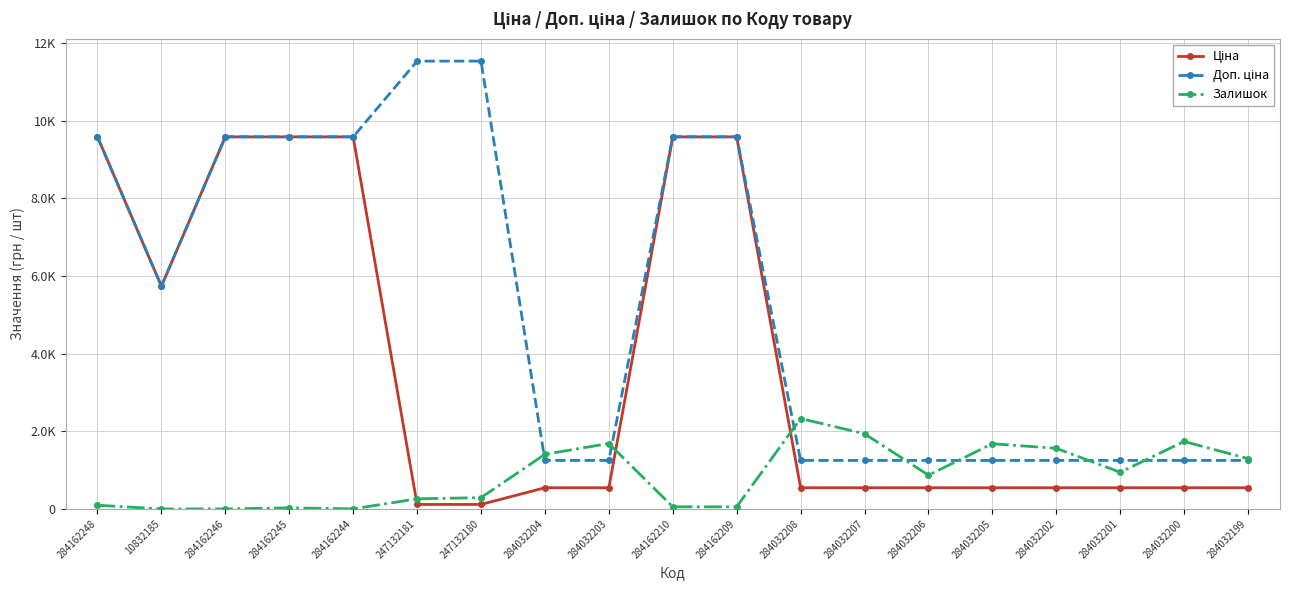

Is this an area chart (filled region under the line)?

No